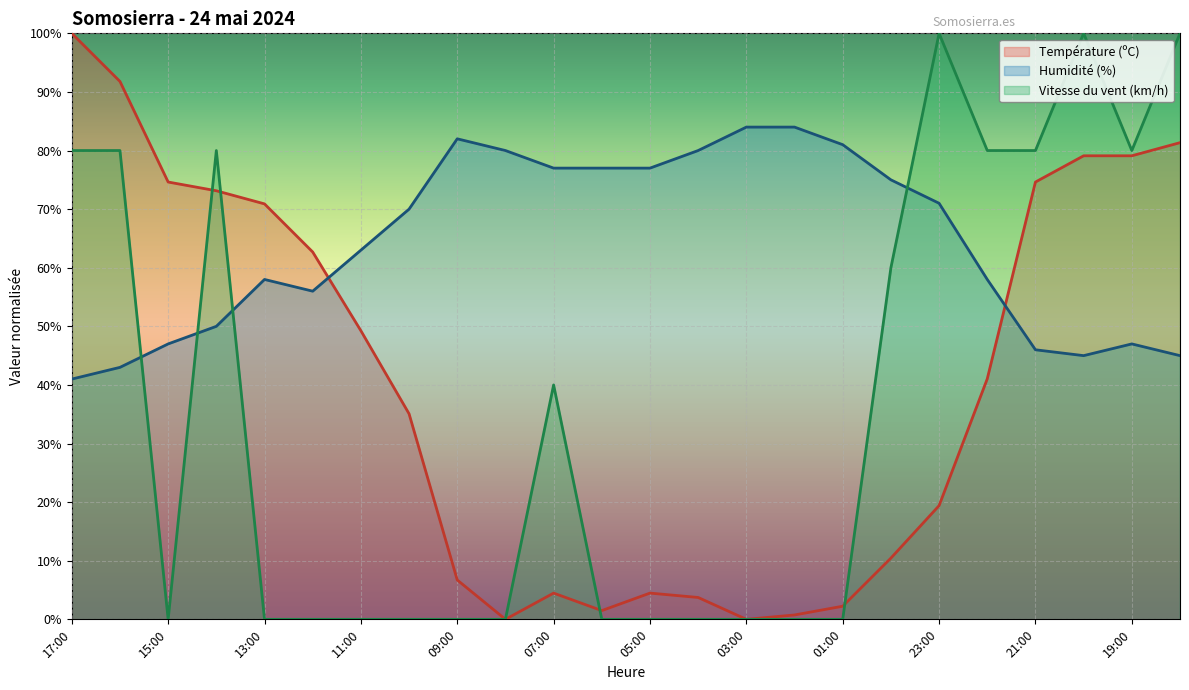

How many Vitesse du vent (km/h) values are between 0 and 80?

21